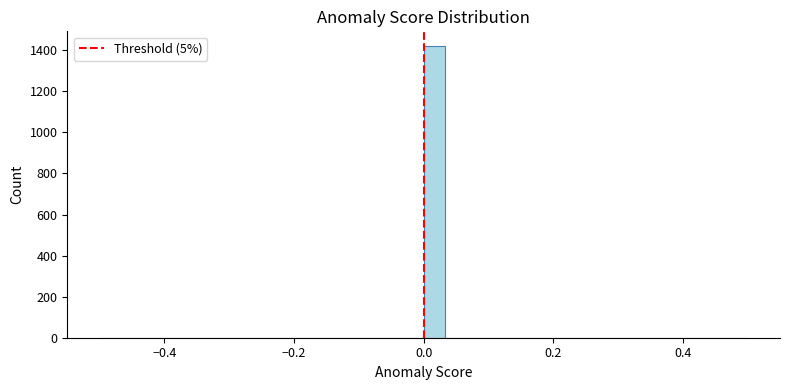

Read against the x-axis, roughly where is the centre of the tallest bar?

0.02